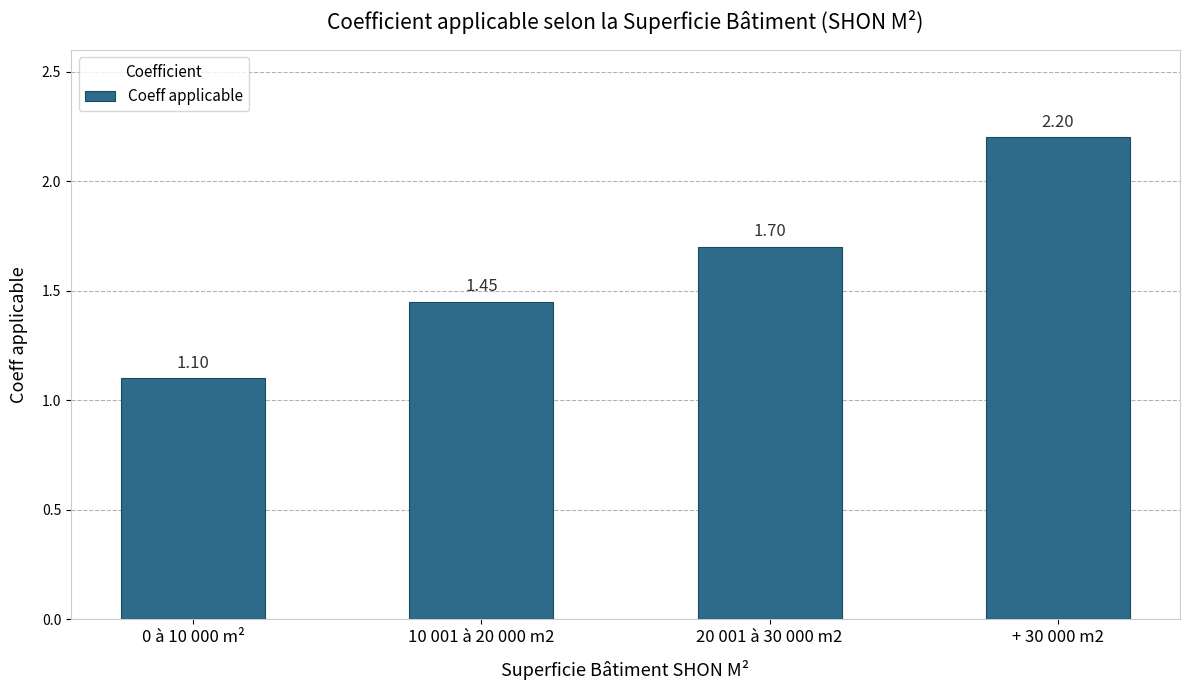

What is the value of the 1st bar from the left?

1.1